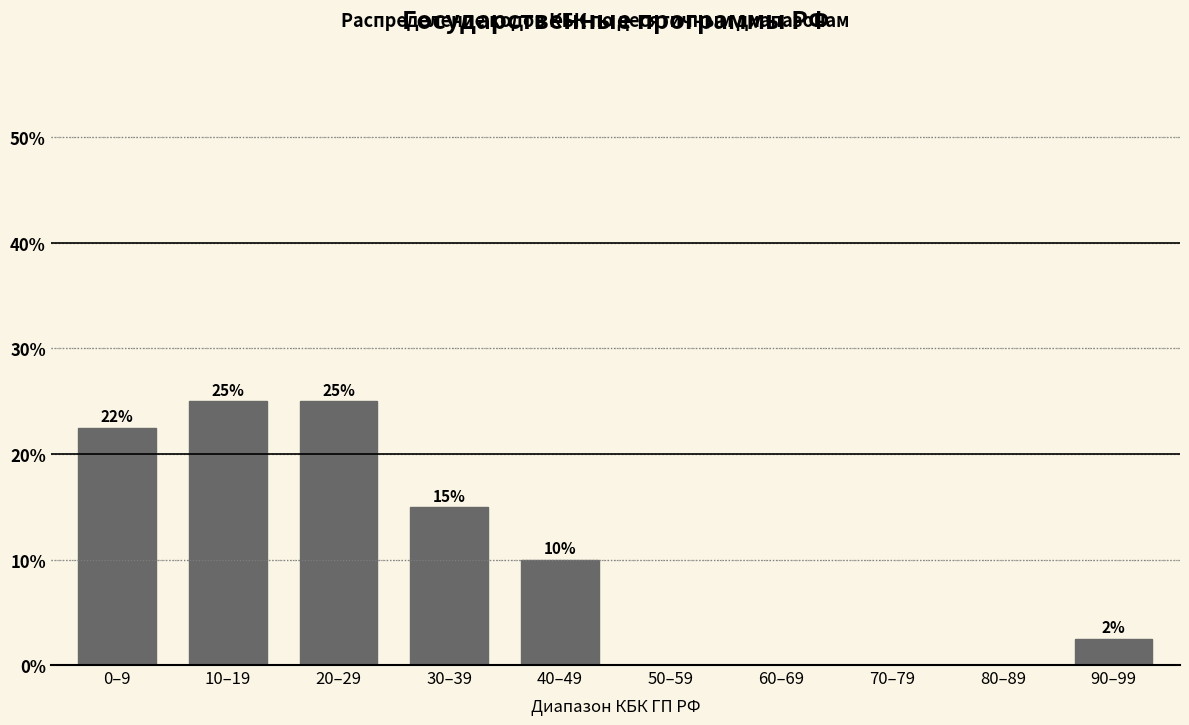

What is the maximum value shown in the chart?

25.0